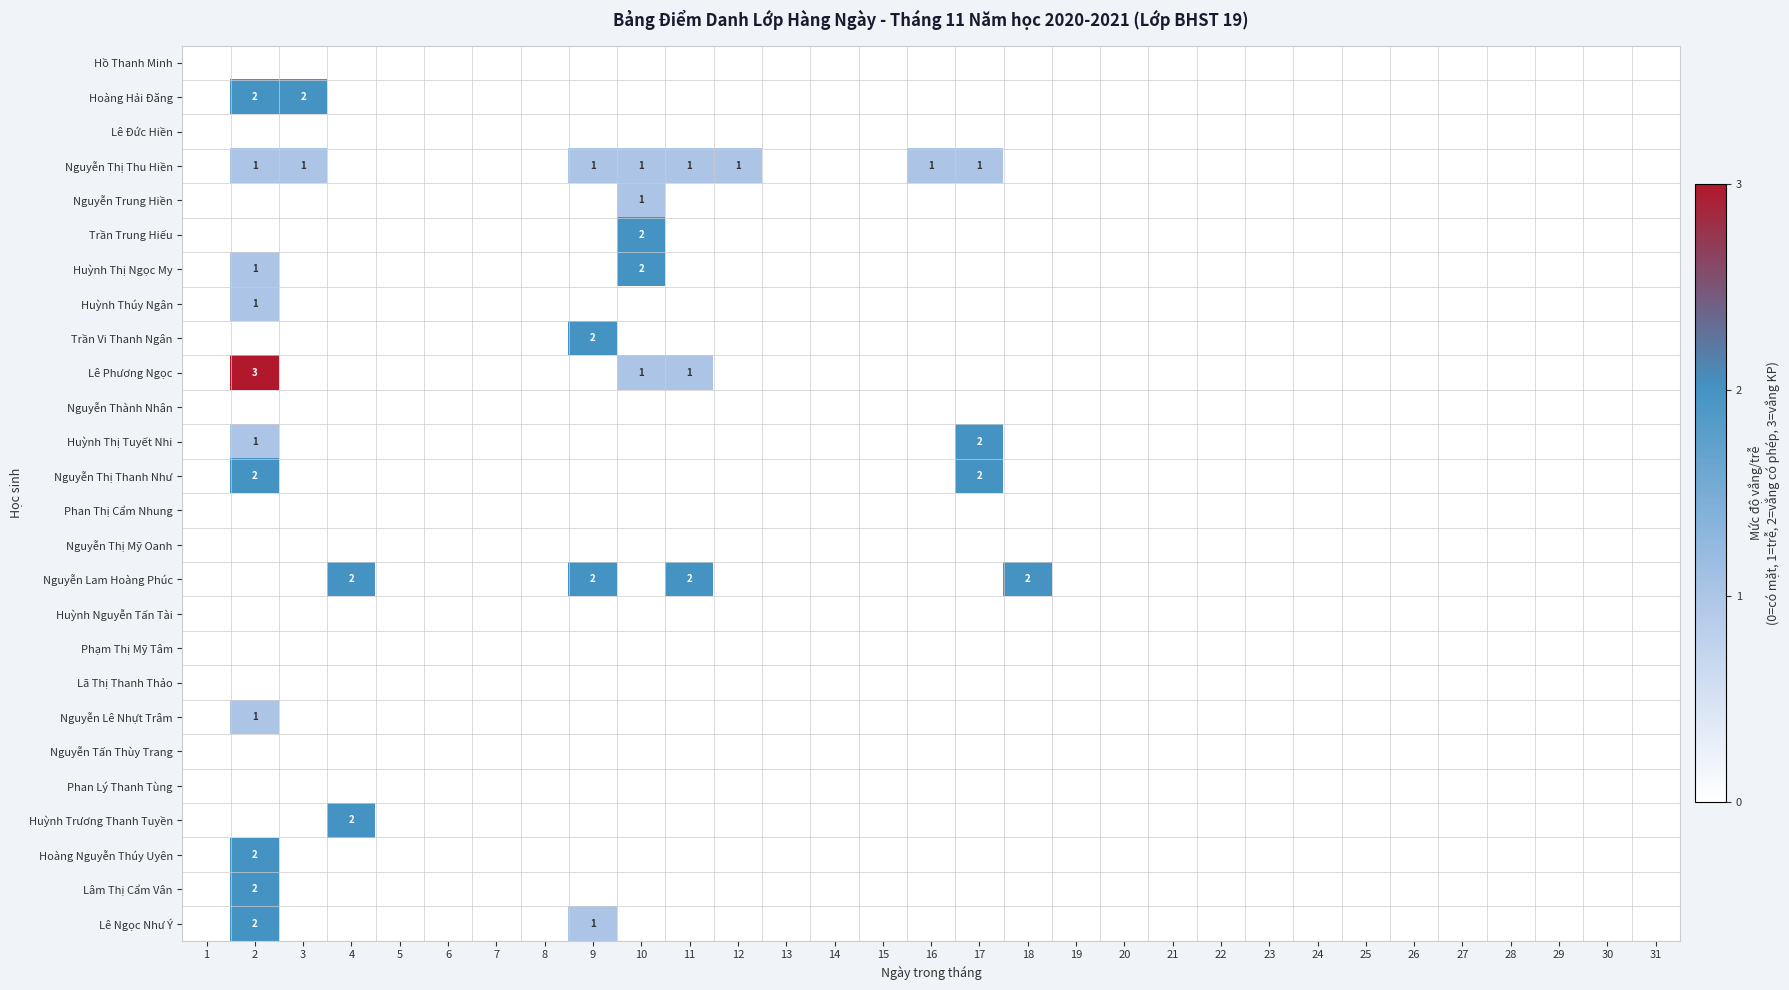

Is it true that Nguyễn Thị Thu Hiền equals 1 at 3?

True